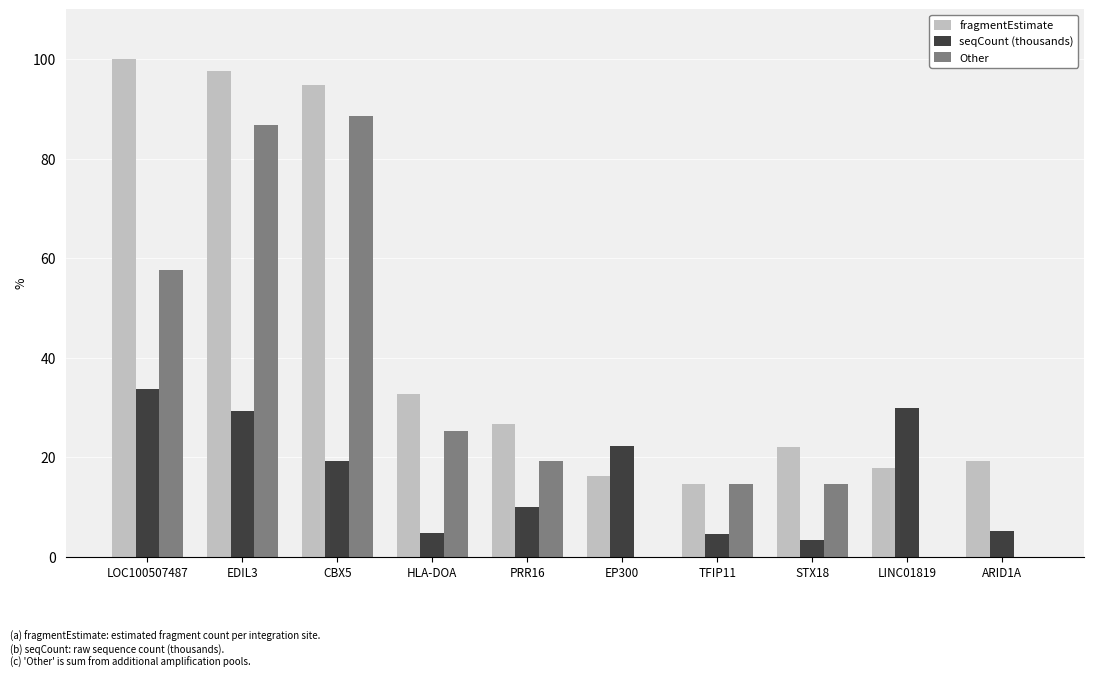

What is the sum of all seqCount (thousands) values?

162.4